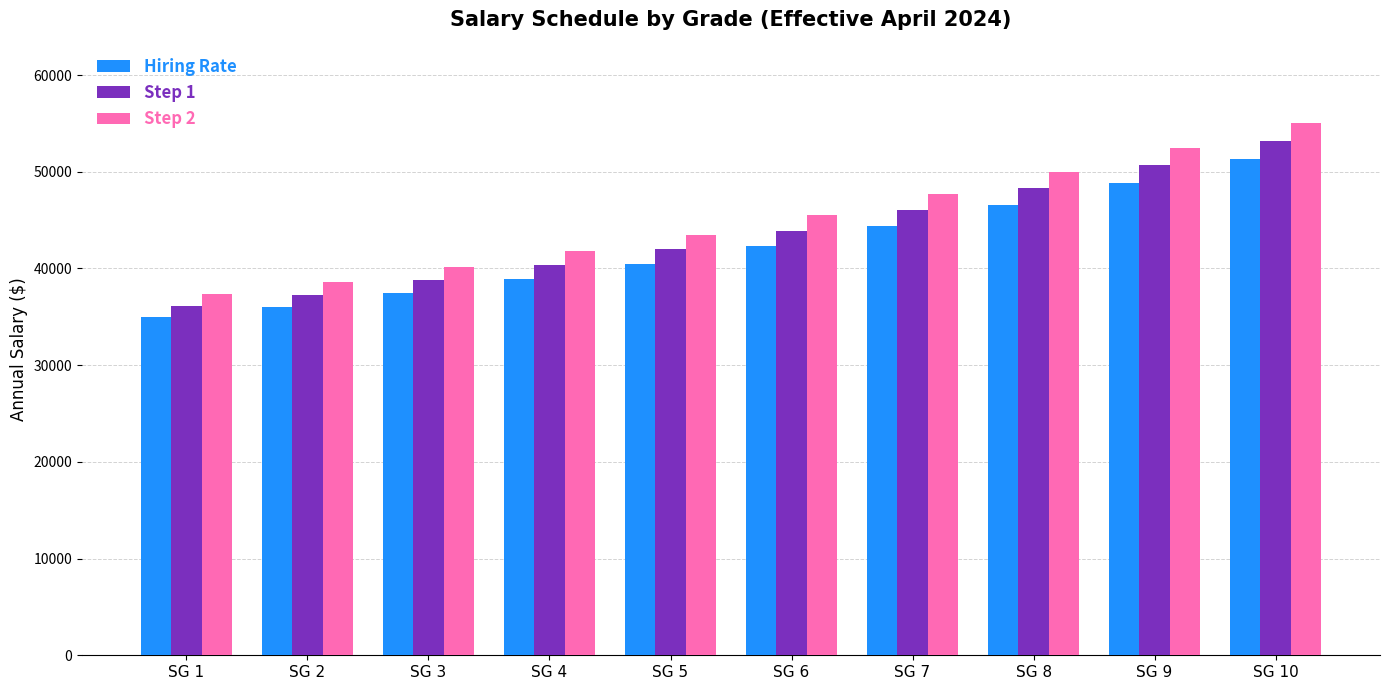

Read the Step 2 value at SG 8.

50007